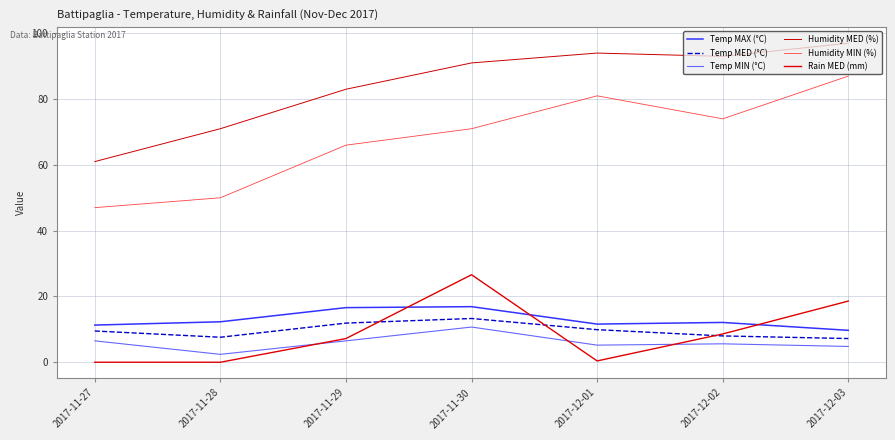

Does the chart display data point markers on the line(s)?

No